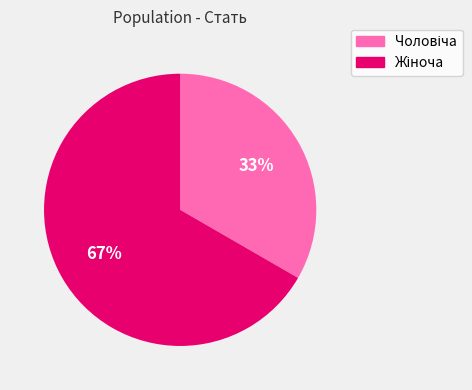

Does any single category account for the majority?

Yes